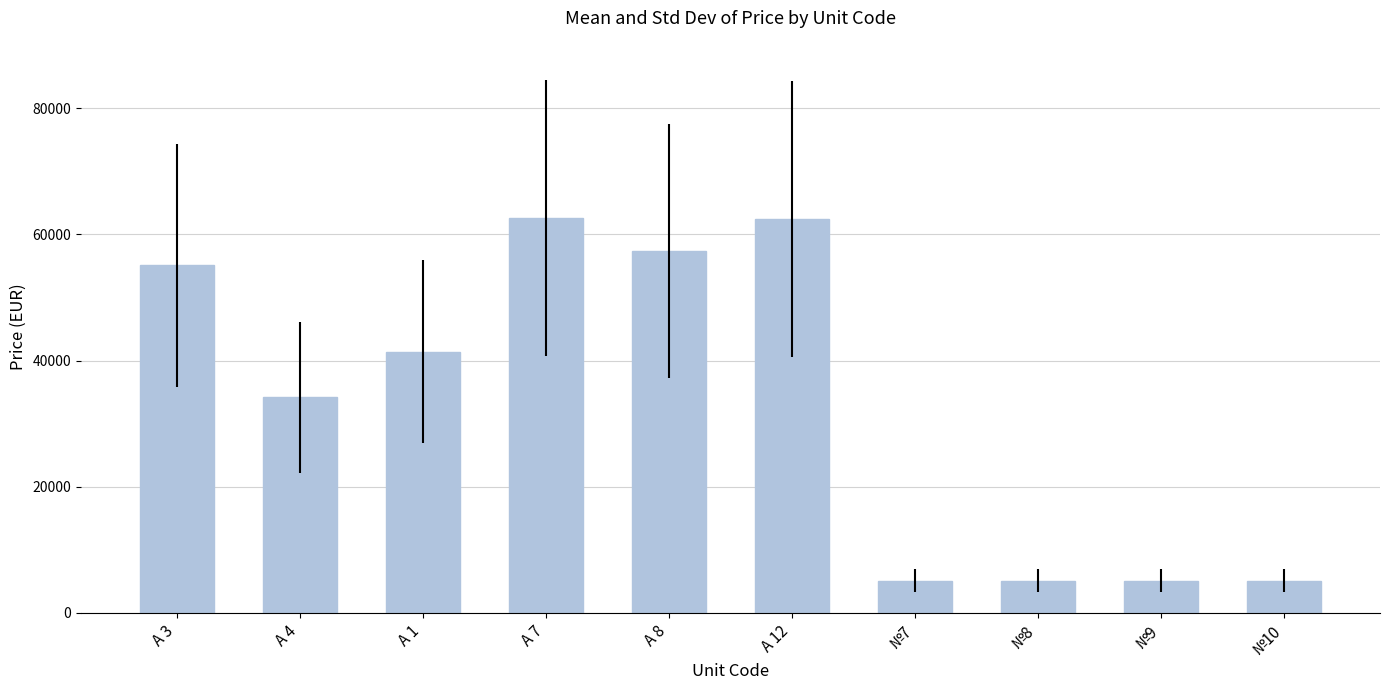

Is it true that the value at №7 is 1262?

False